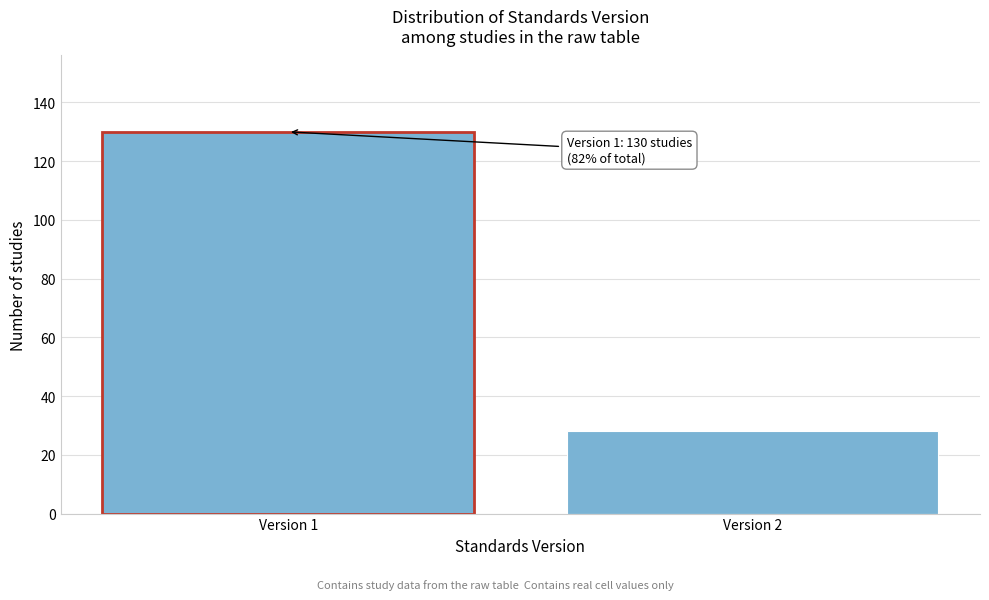

Reading left to right, list all the values displayed in this chart.

Version 1=130	Version 2=28